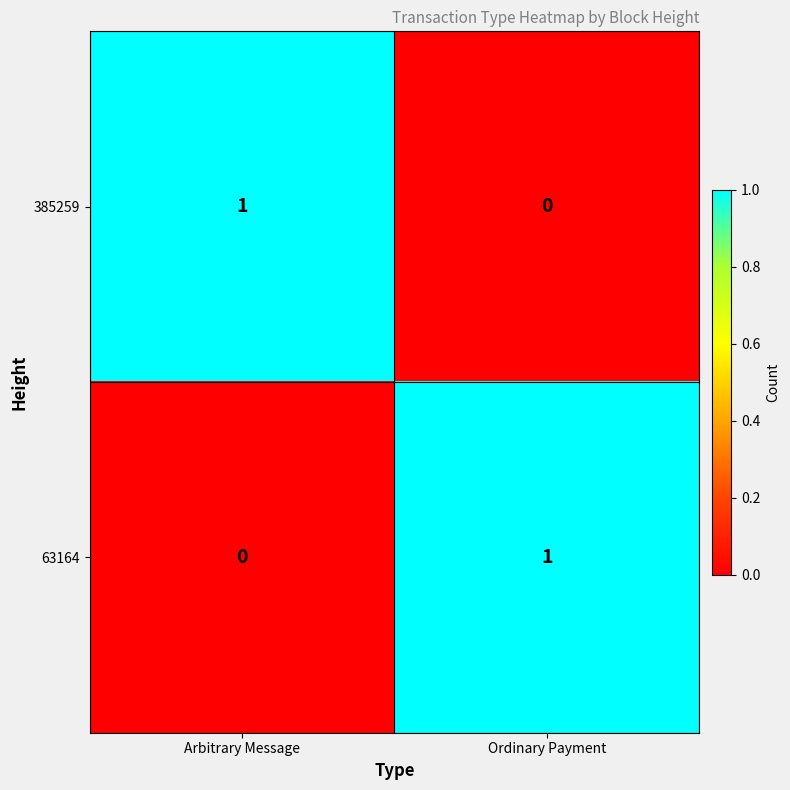

The 385259 series shows 0 at Arbitrary Message. True or false?

False